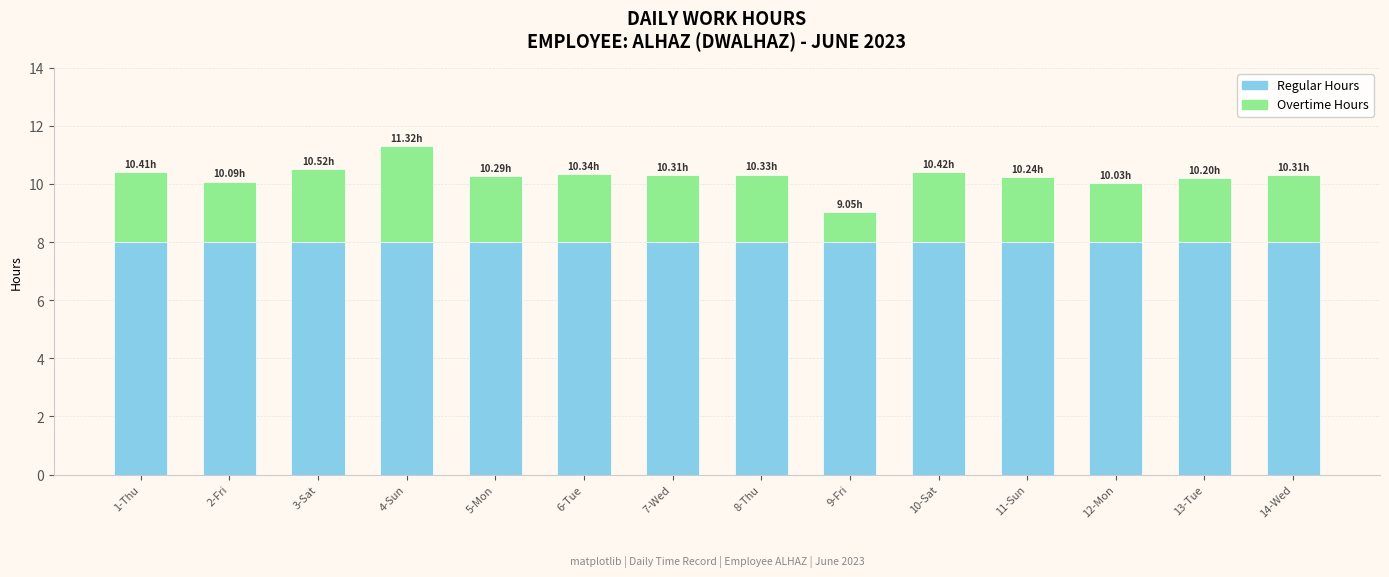

At which category is the sum across all series the highest?

4-Sun